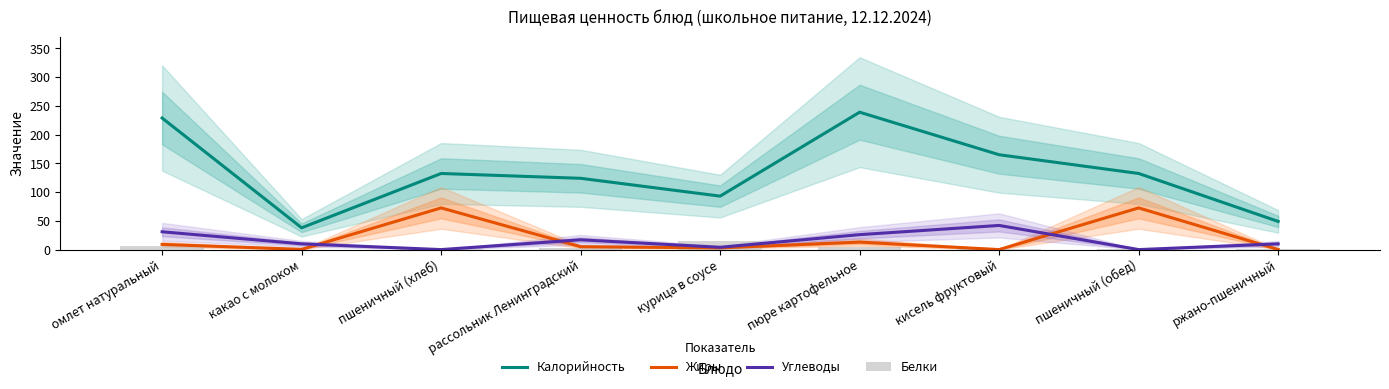

Which series has the widest spread of values?

Калорийность